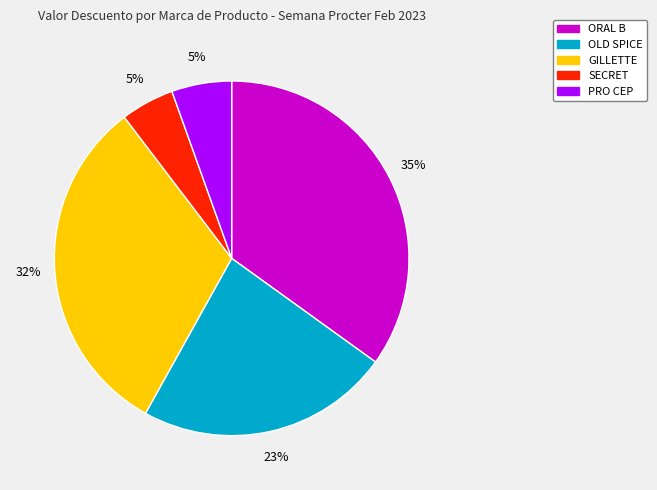

Between GILLETTE and PRO CEP, which is larger?

GILLETTE